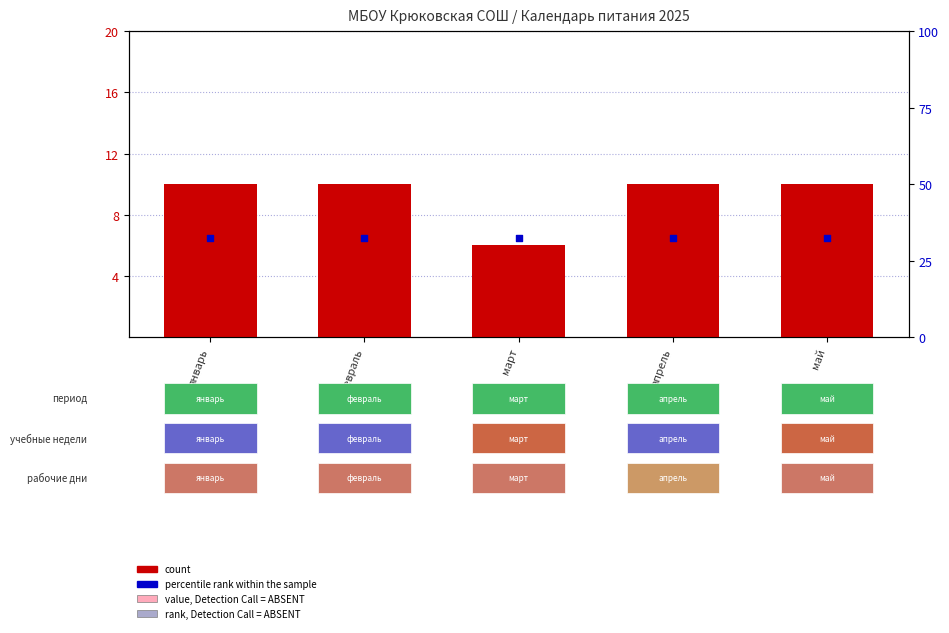

What is the total value across all series at апрель?

42.3